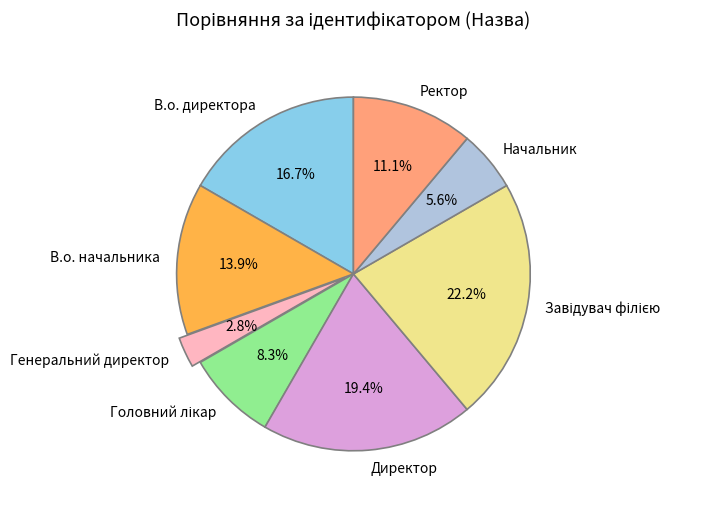

How many slices are in this pie chart?

8